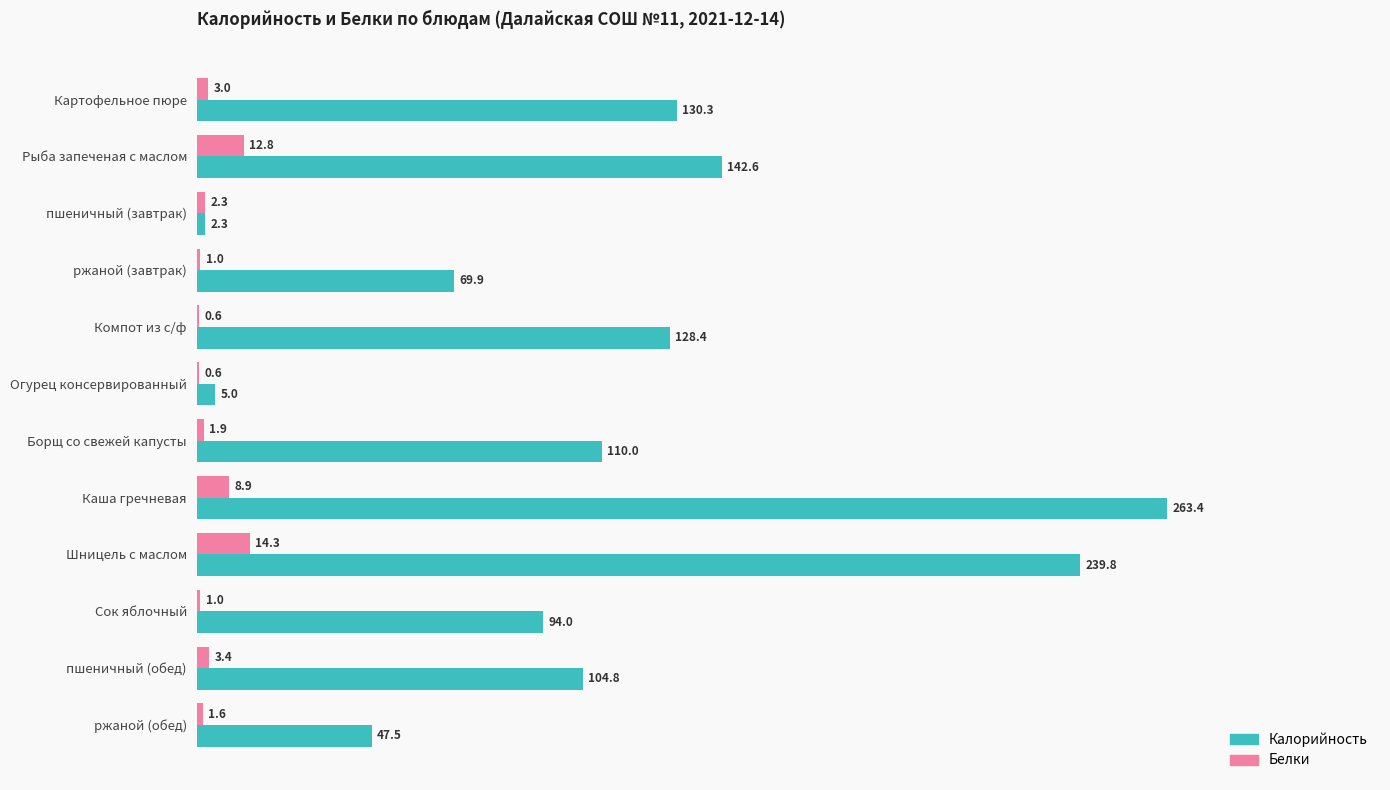

At which category is the sum across all series the highest?

Каша гречневая